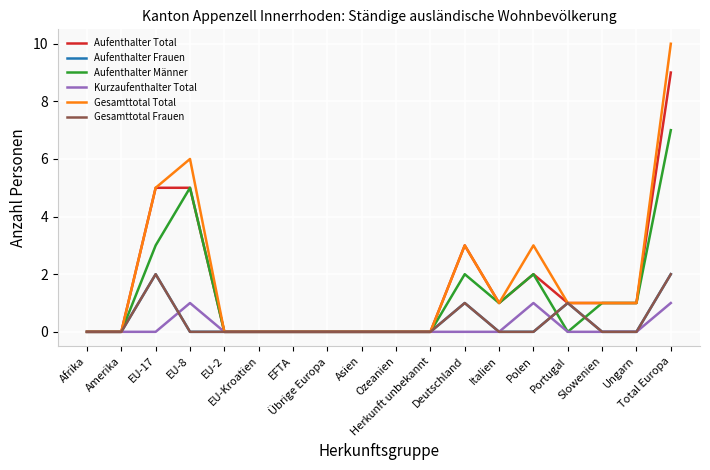

How many interior local peaks does the Kurzaufenthalter Total series have?

2